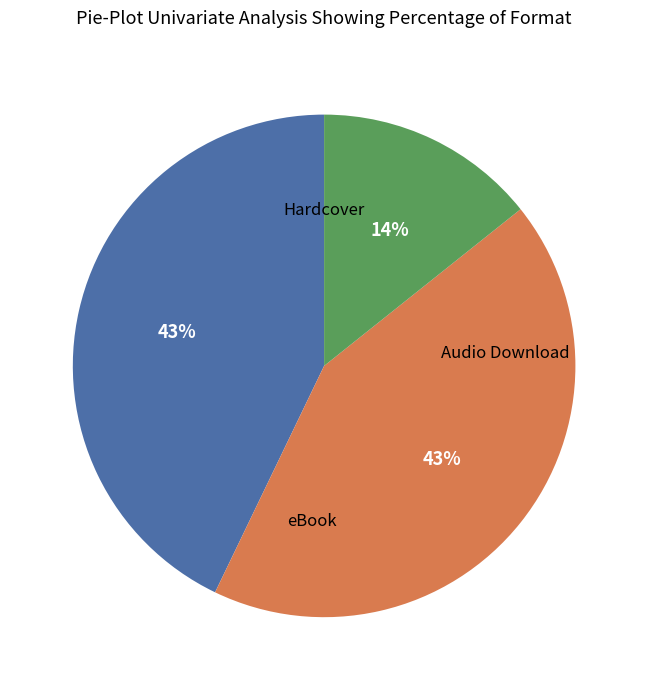

To the nearest percent, what is the average slice percentage?

33%